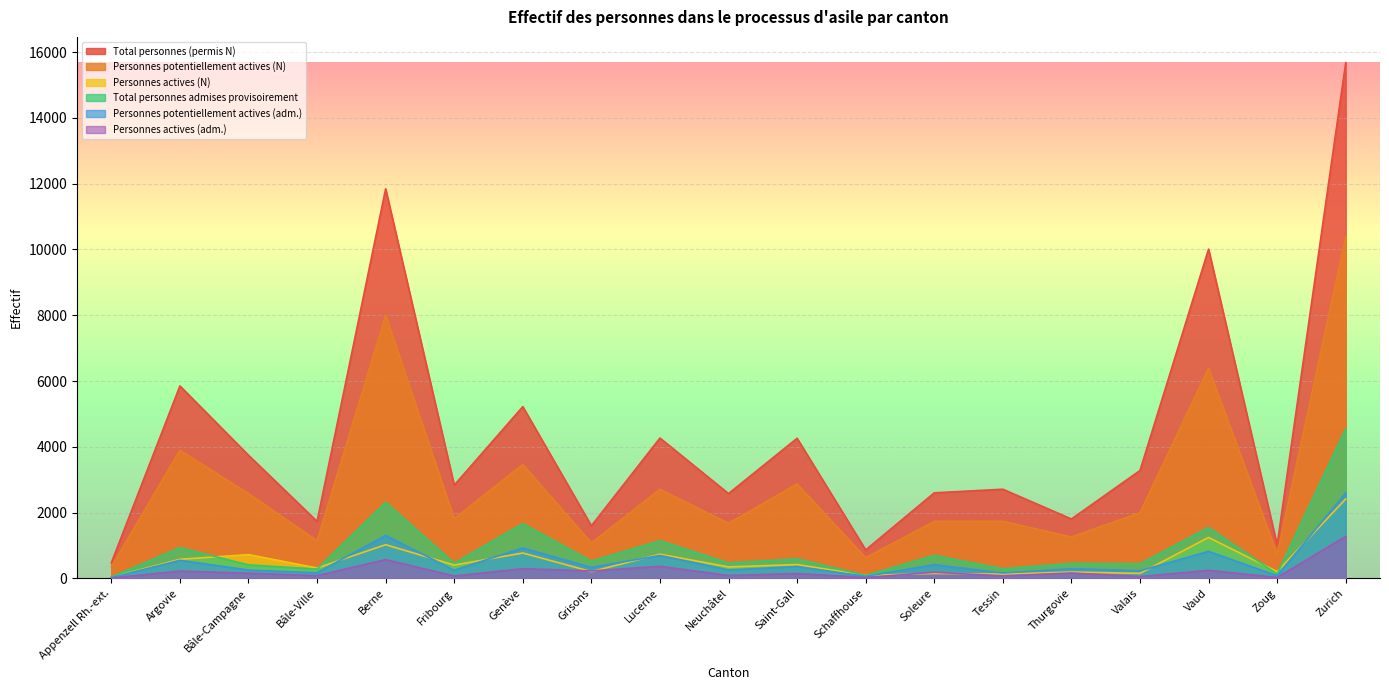

How many interior local valleys does the Total personnes (permis N) series have?

7